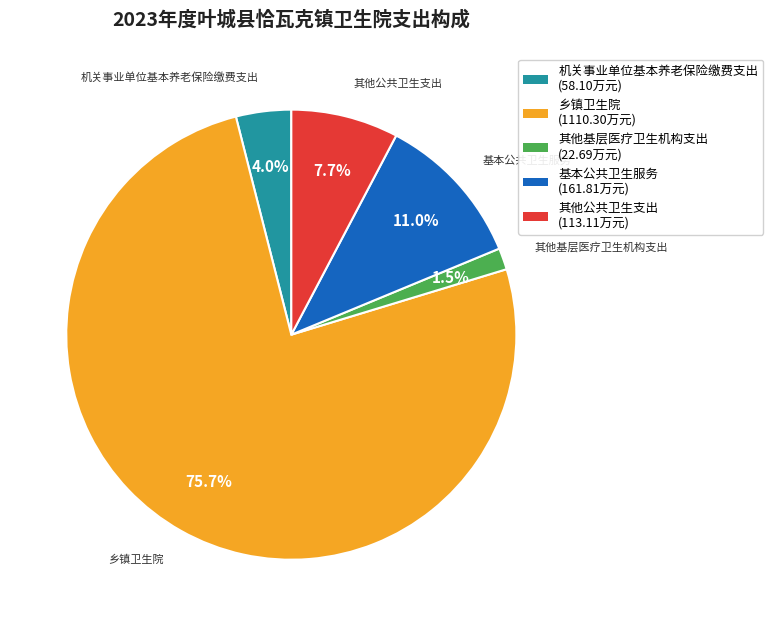

To the nearest percent, what is the average slice percentage?

20%